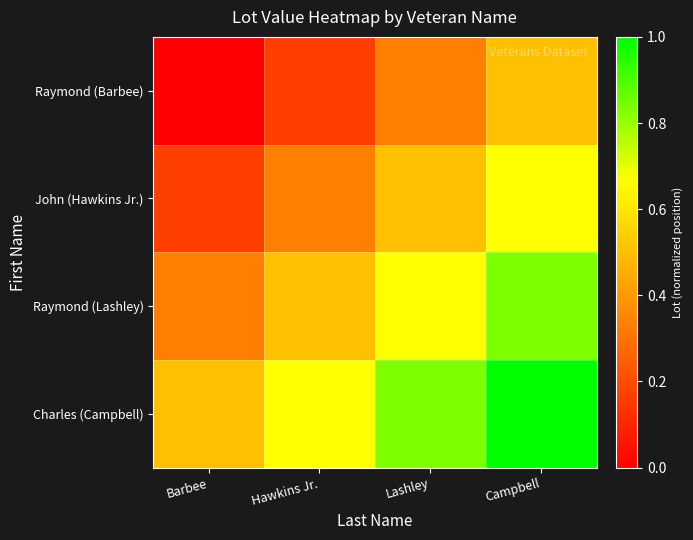

Rank the series by their maximum value, from lowest to highest.

Raymond (Barbee), John (Hawkins Jr.), Raymond (Lashley), Charles (Campbell)